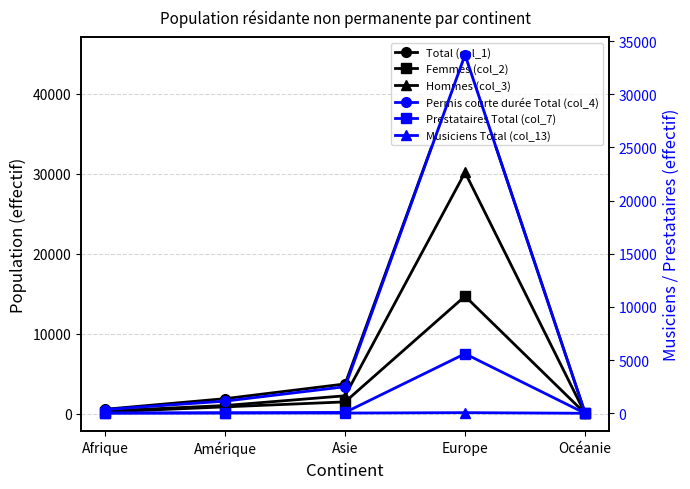

How many lines are shown in the chart?

6